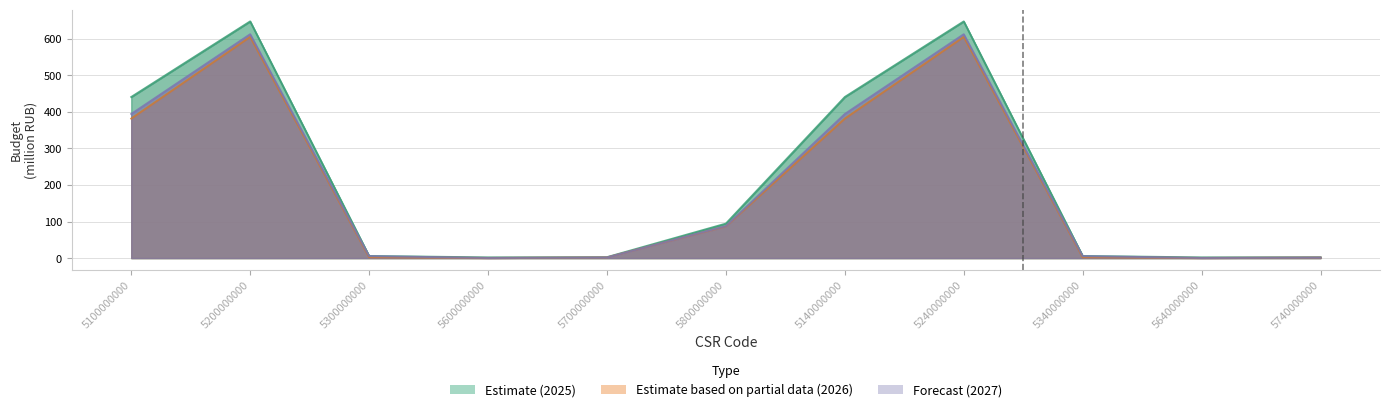

In 2025 (project), how many points are lower than both neighbors (excluding endpoints)?

2